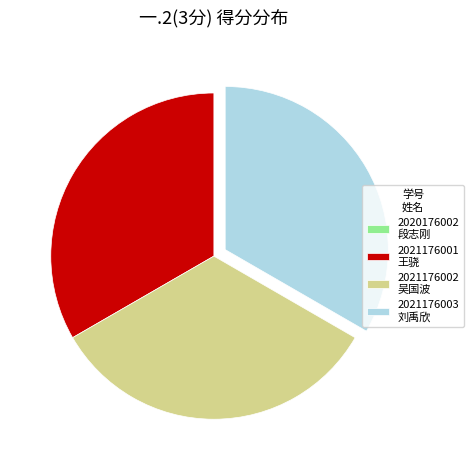

Is the sum of 2021176002 吴国波 and 2021176001 王骁 greater than half?

Yes